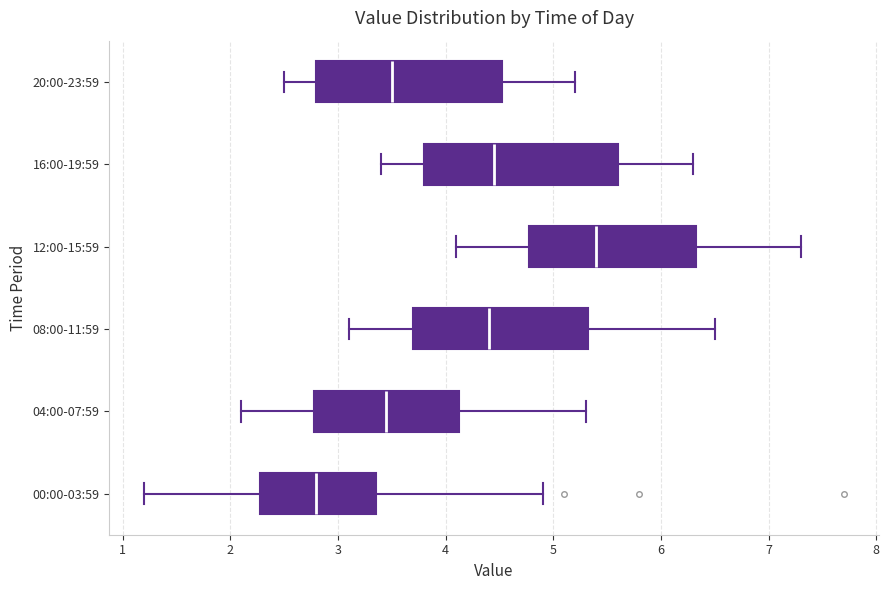

Where does the right whisker of the box for 20:00-23:59 end on the x-axis? The values are not printed on the chart, so give them approximately, as read against the axis.

5.2